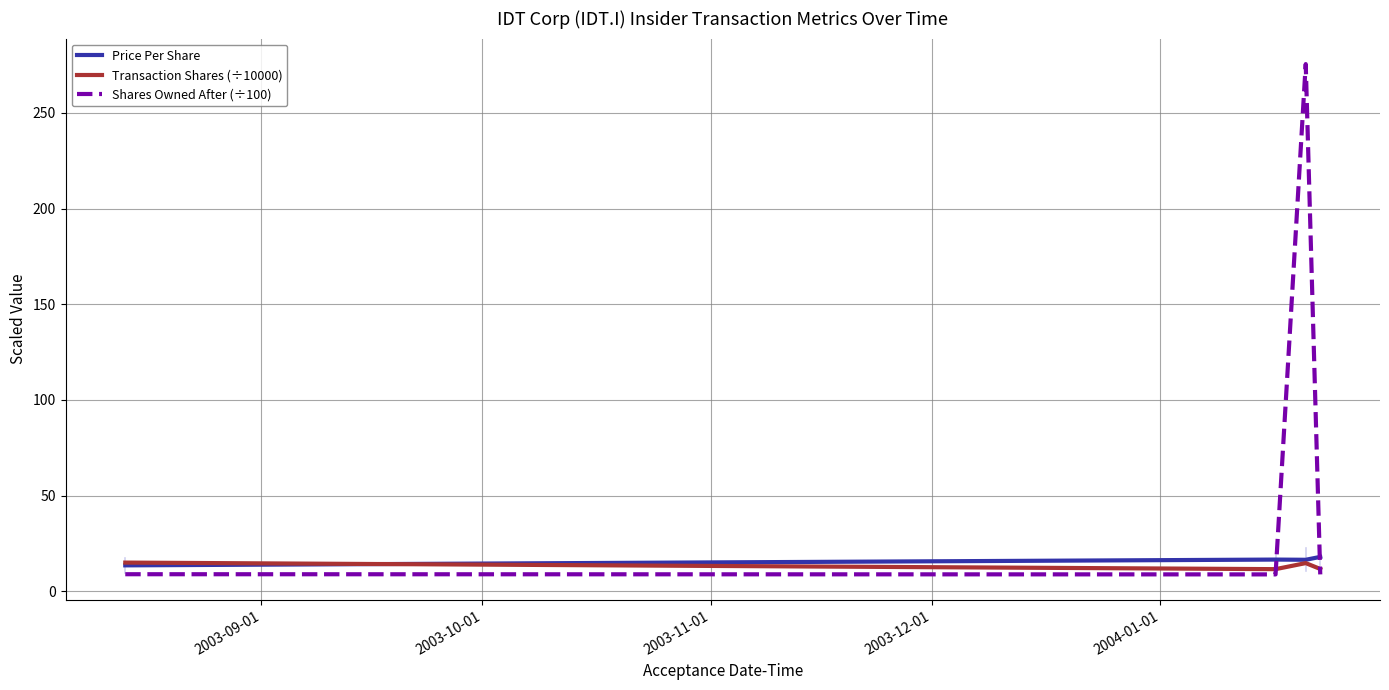

Which series has the largest range (max minus min)?

Shares Owned After (÷100)